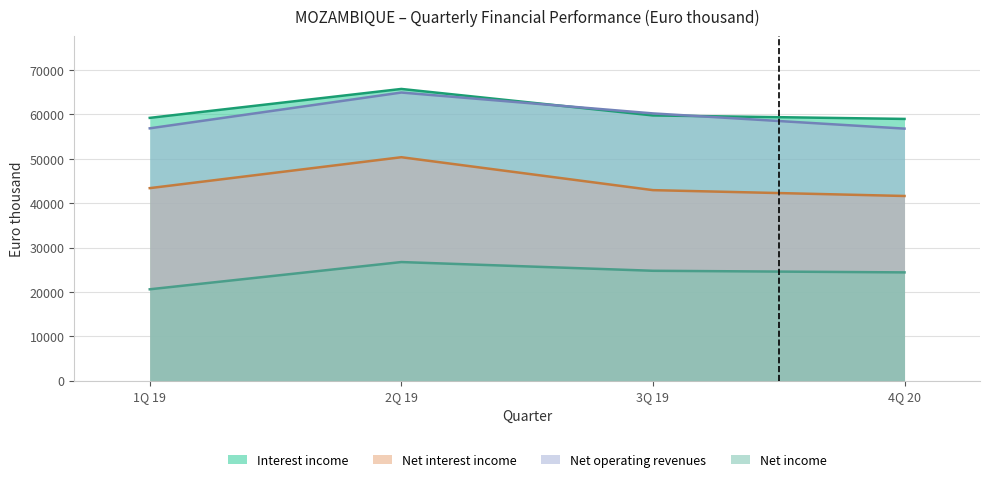

What is the total value across all series at 1Q 19?

180129